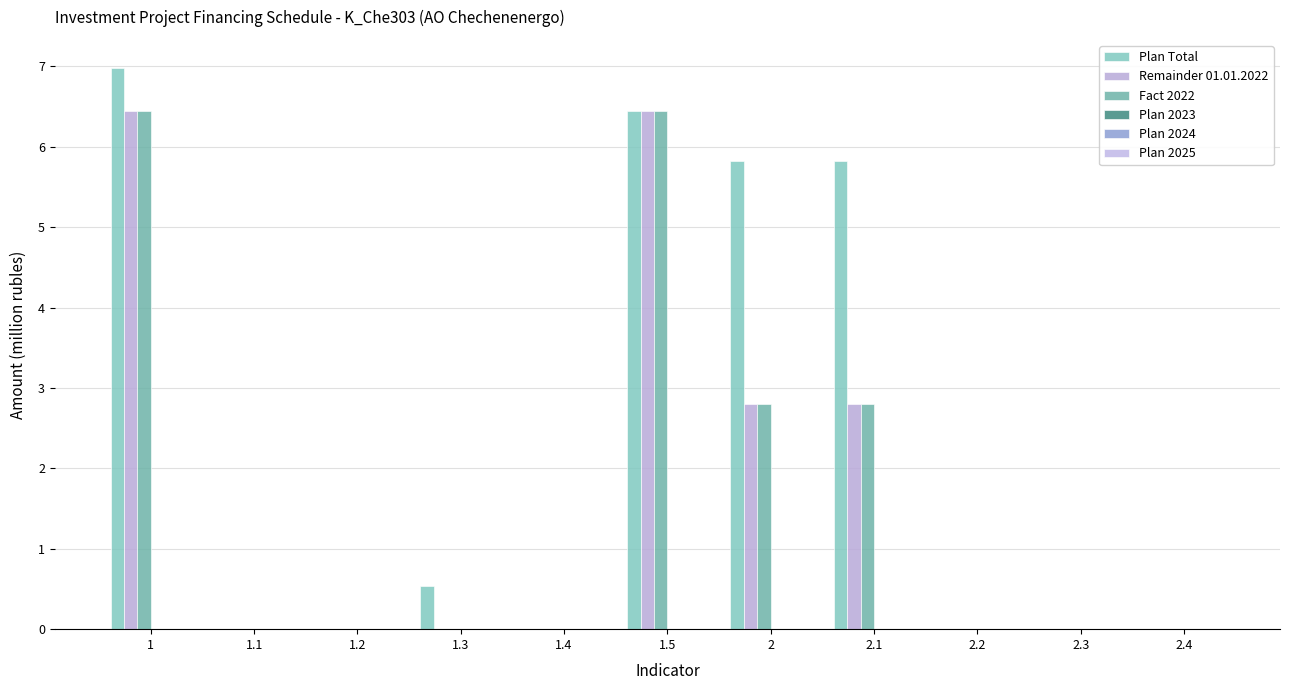

Rank the series at 2 from highest to lowest value.

Plan Total, Remainder 01.01.2022, Fact 2022, Plan 2023, Plan 2024, Plan 2025